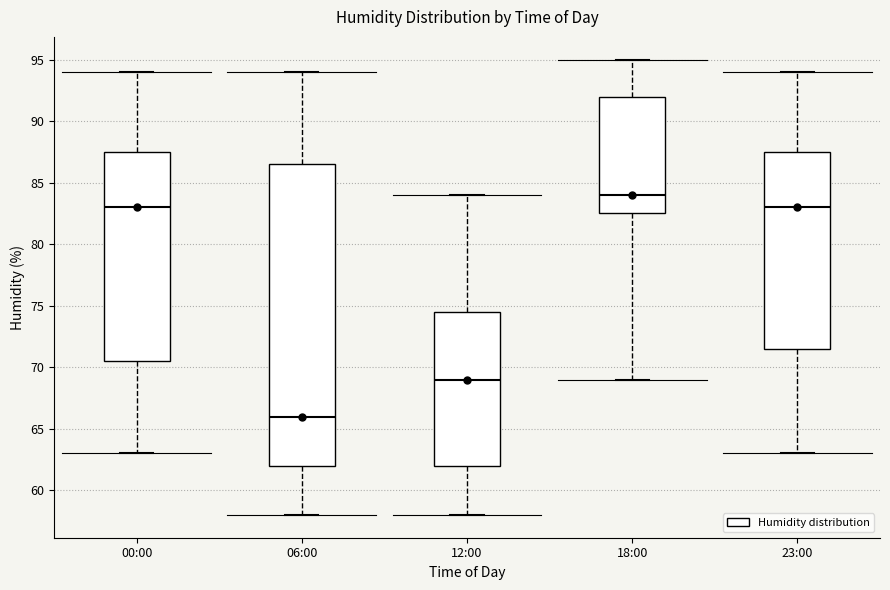

Reading left to right, read every box against the y-axis: the position of its median line, the range the box covers, and the ends of its whiskers. The values are not printed on the chart, so give them approximately, as read against the axis.

00:00: median 83.0, box 70.5 to 87.5, whiskers 63.0 to 94.0
06:00: median 66.0, box 62.0 to 86.5, whiskers 58.0 to 94.0
12:00: median 69.0, box 62.0 to 74.5, whiskers 58.0 to 84.0
18:00: median 84.0, box 82.5 to 92.0, whiskers 69.0 to 95.0
23:00: median 83.0, box 71.5 to 87.5, whiskers 63.0 to 94.0